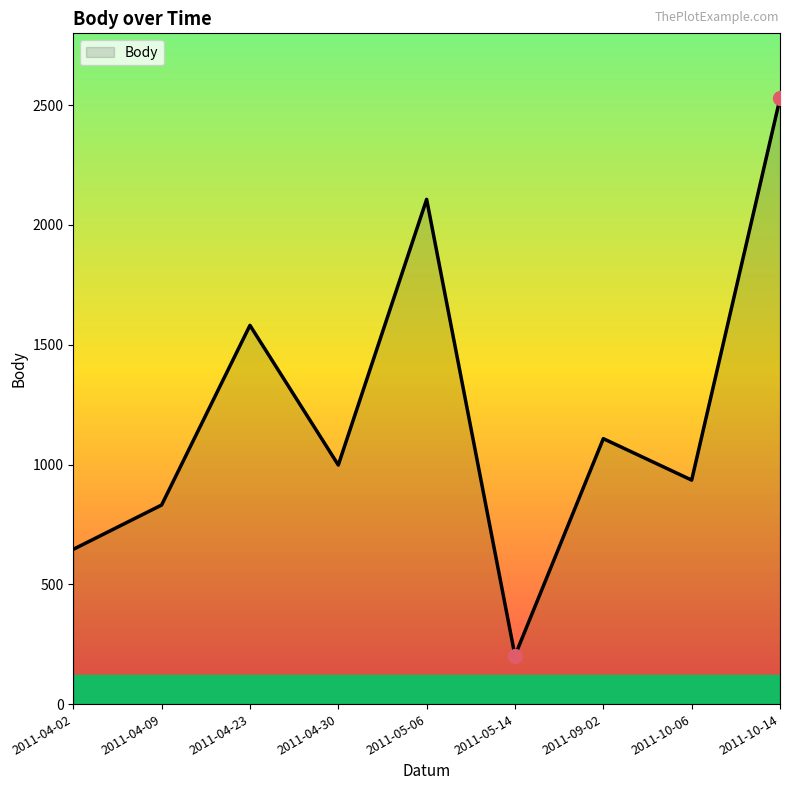

Approximately how many times larger is the value at 2011-05-06 compared to 2011-09-02?

1.9